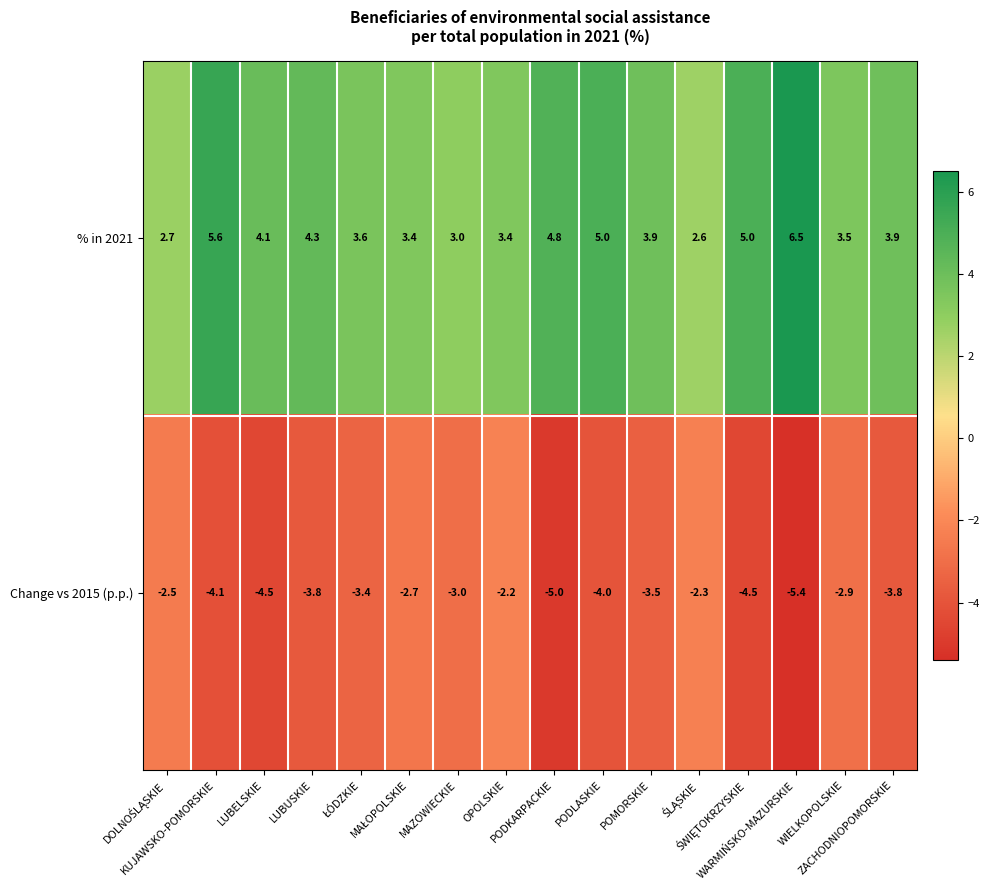

At how many categories does at least one series exceed 0?

16